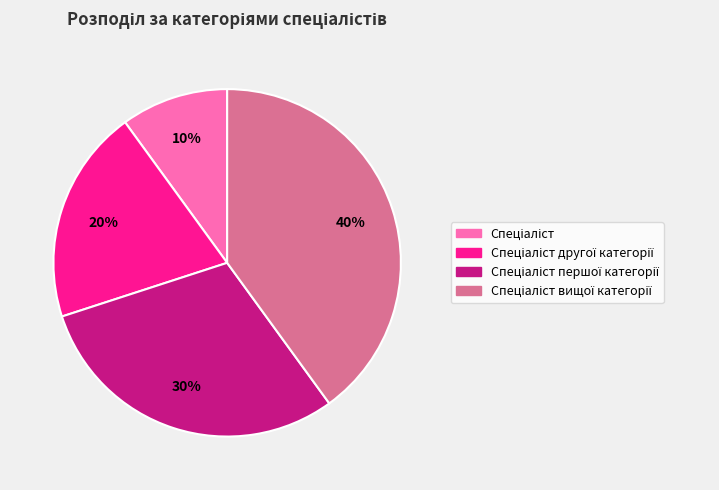

Is there any slice that represents more than half of the pie?

No